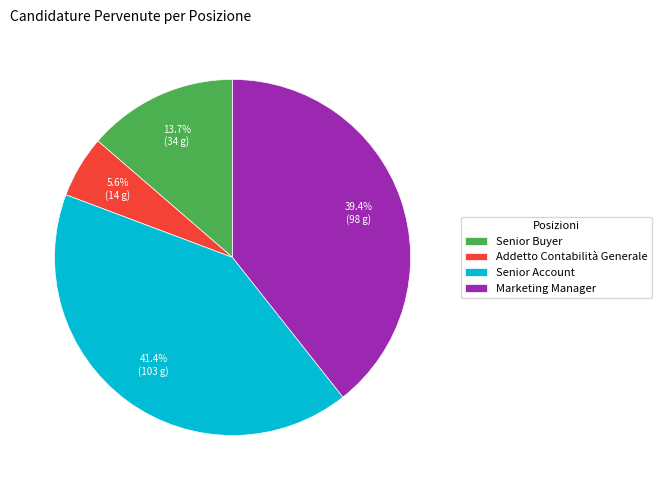

To the nearest percent, what is the average slice percentage?

25%